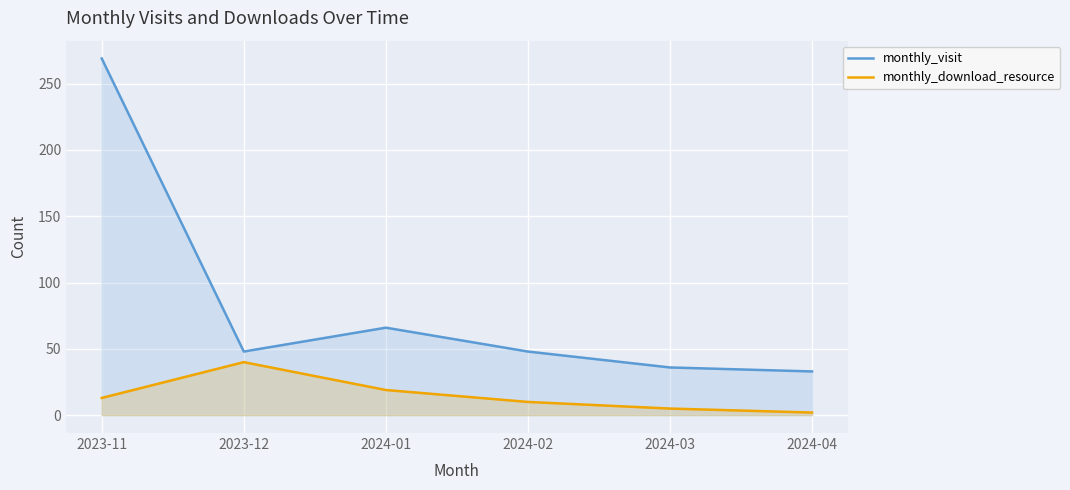

Reading left to right, extract all data points from this chart.

monthly_visit: 269	48	66	48	36	33
monthly_download_resource: 13	40	19	10	5	2